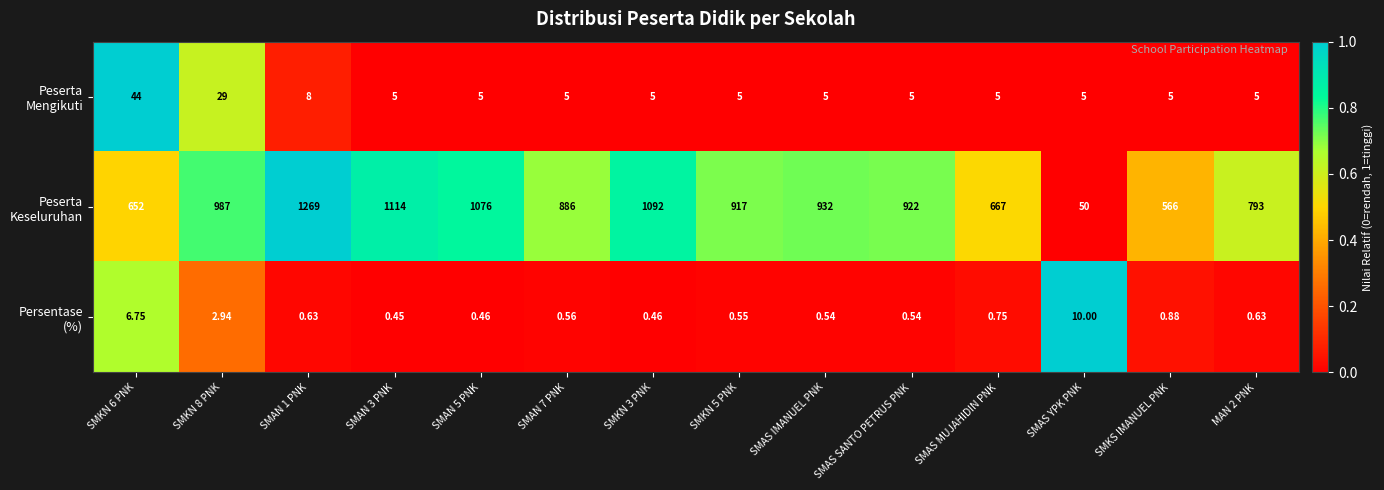

At how many categories does at least one series exceed 0?

14